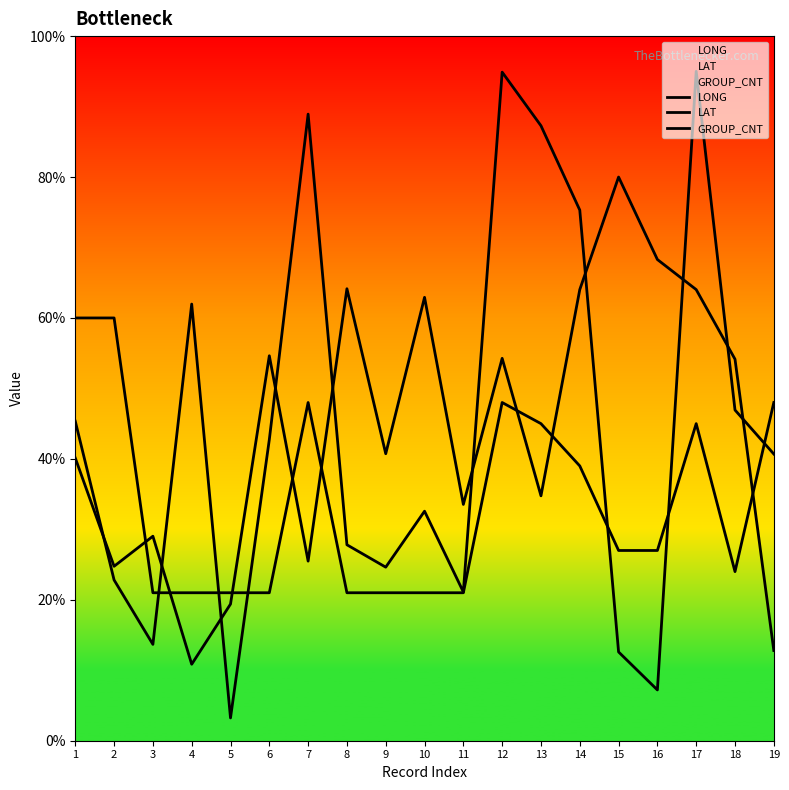

How many series are shown in this chart?

3